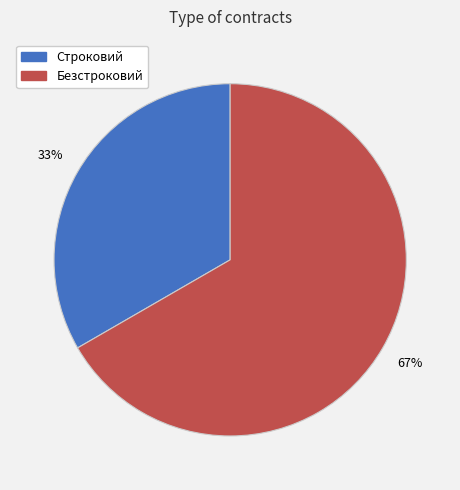

The Безстроковий slice represents 53% of the pie. True or false?

False